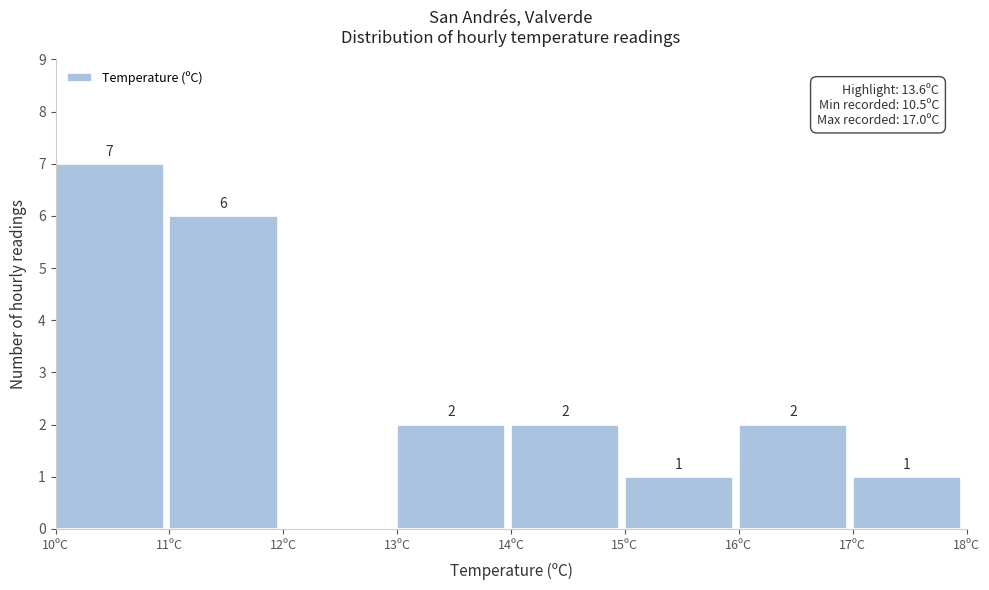

Which range on the x-axis has the tallest bar?

10 to 11